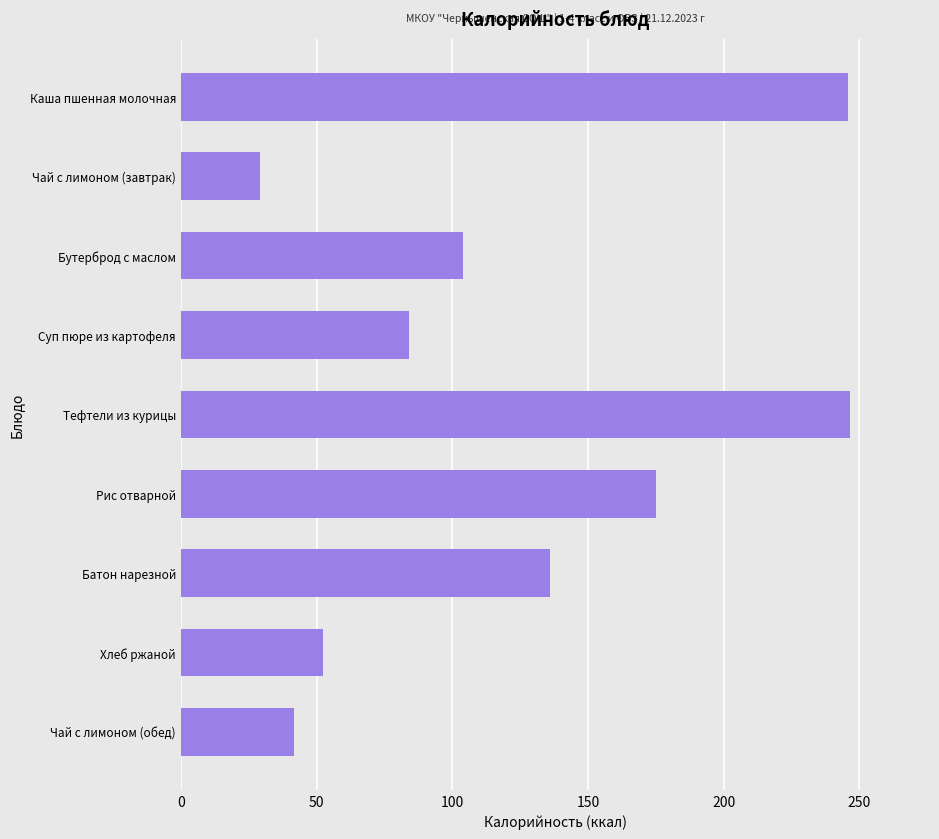

What is the sum of all values?

1114.3